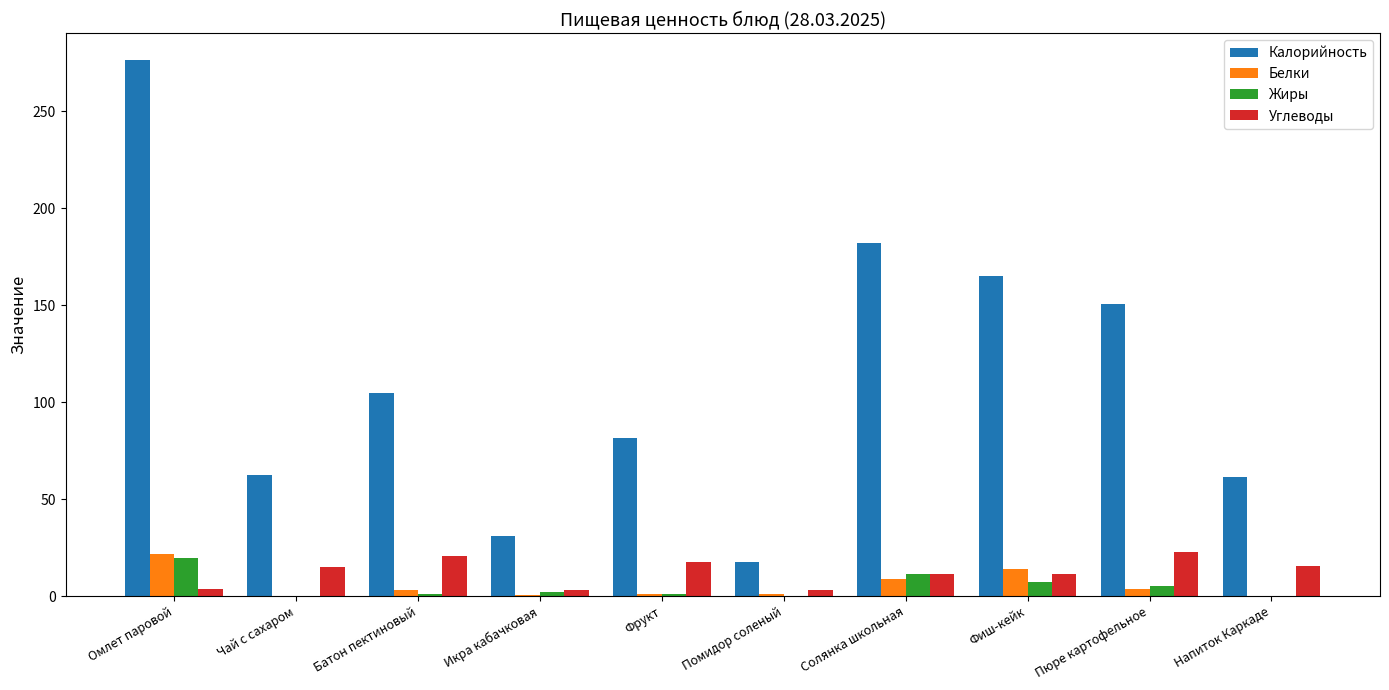

What is the total value across all series at Фрукт?

101.0